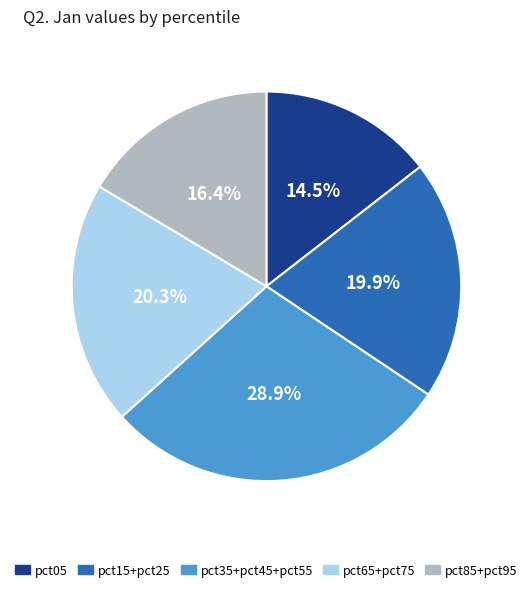

Is there any slice that represents more than half of the pie?

No